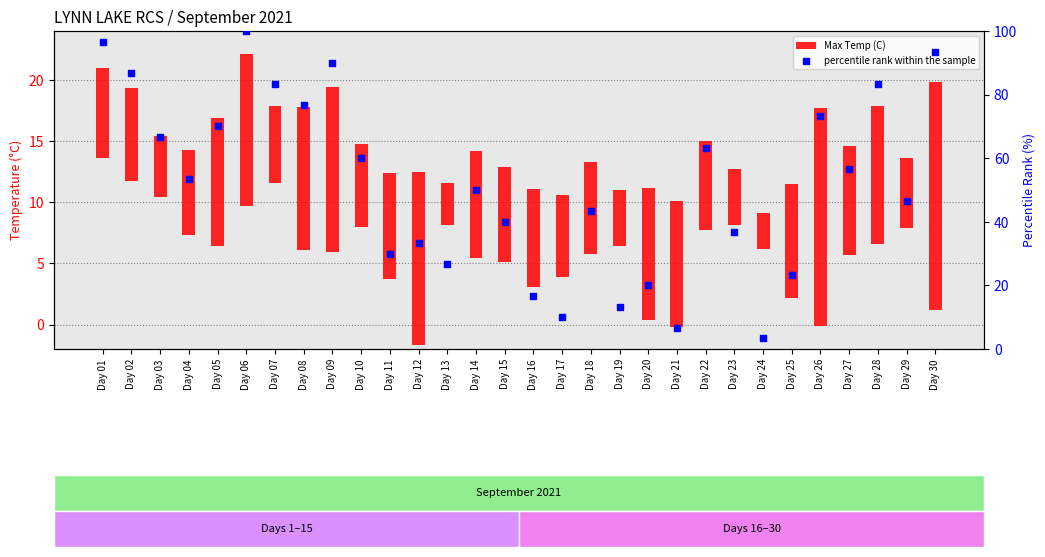

Is the value of Max Temp (C) at Day 11 greater than the value of percentile rank within the sample at Day 29?

No